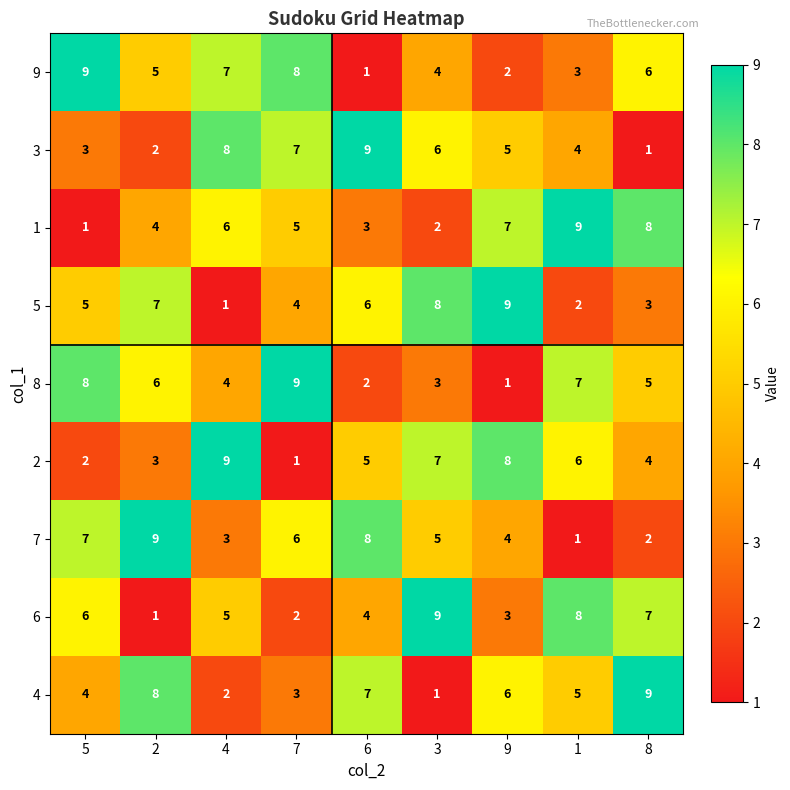

What is the spread (max minus min) of values at 3?

8